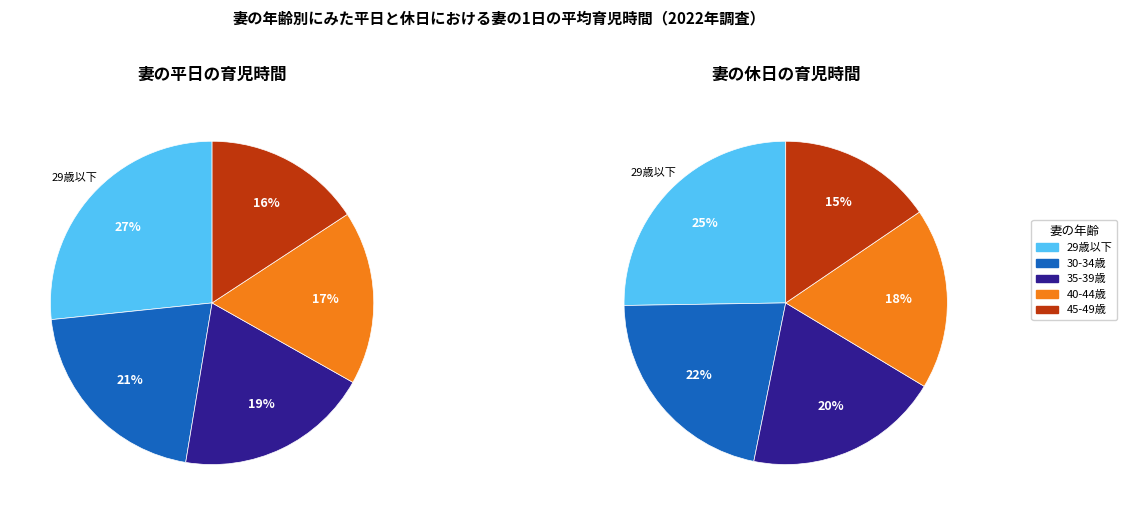

What percentage is the 40-44歳 slice, to the nearest percent?

17%